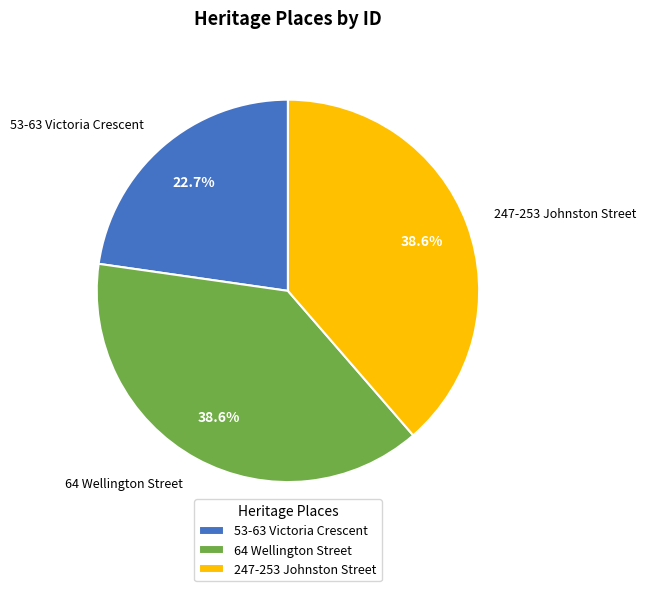

Is it true that 247-253 Johnston Street is 39% of the pie?

True